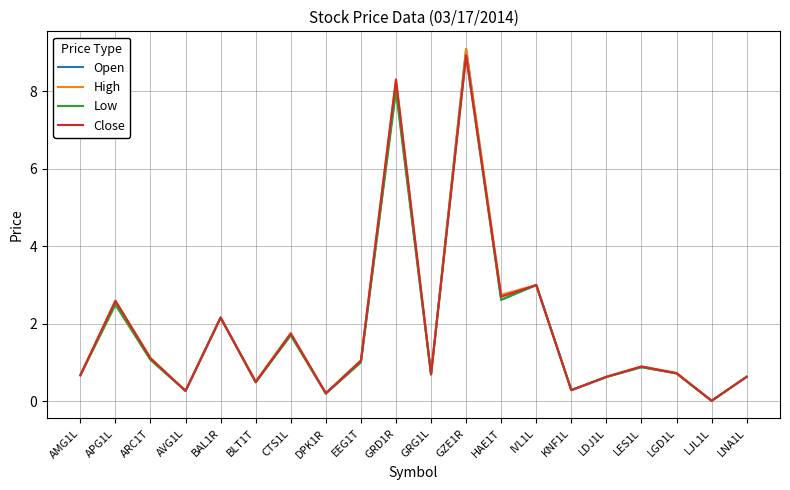

How many lines are shown in the chart?

4